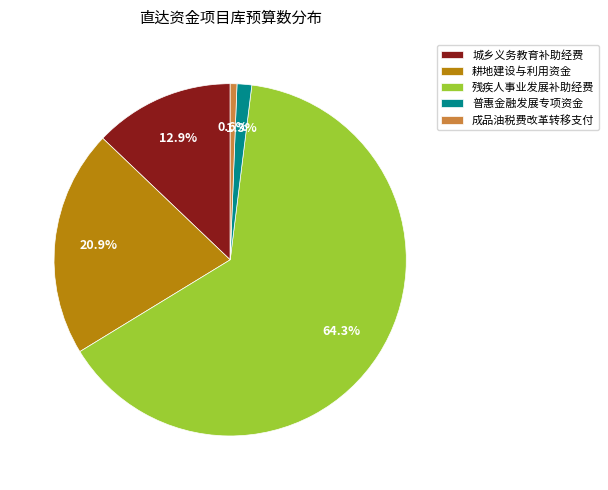

How many slices are in this pie chart?

5